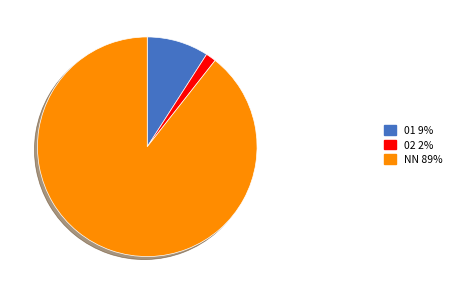

Rank the categories by value from highest to lowest.

NN 89%, 01 9%, 02 2%